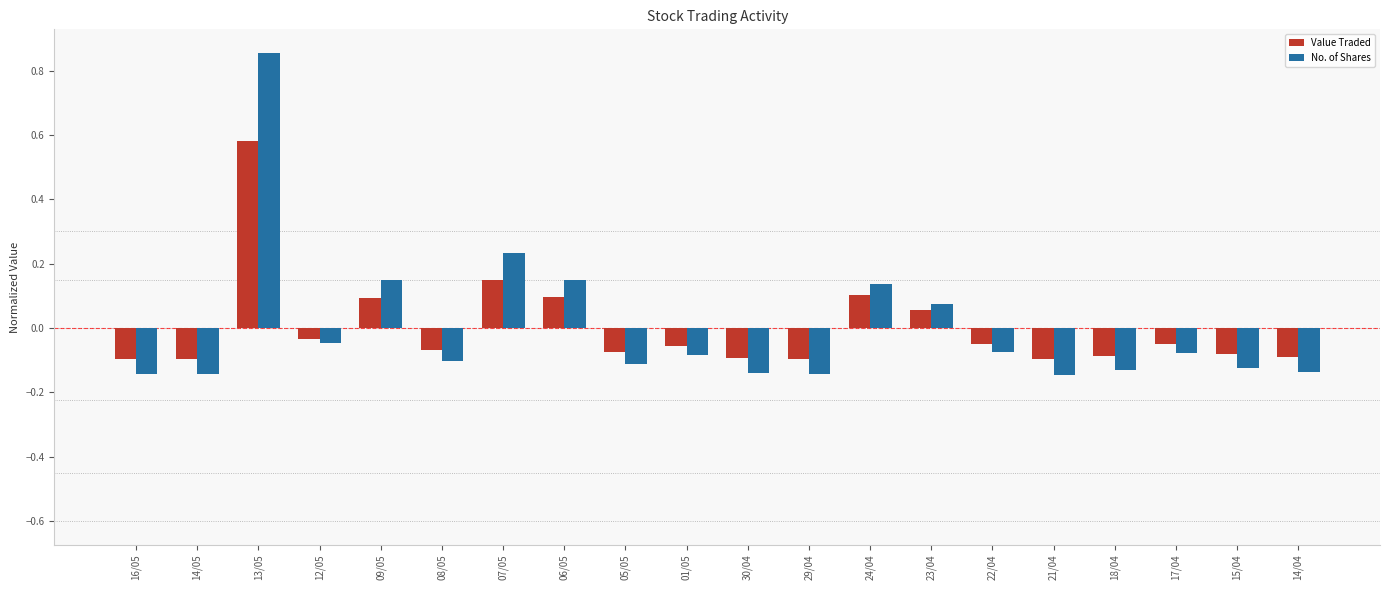

Which label corresponds to the largest value in the chart?

13/05